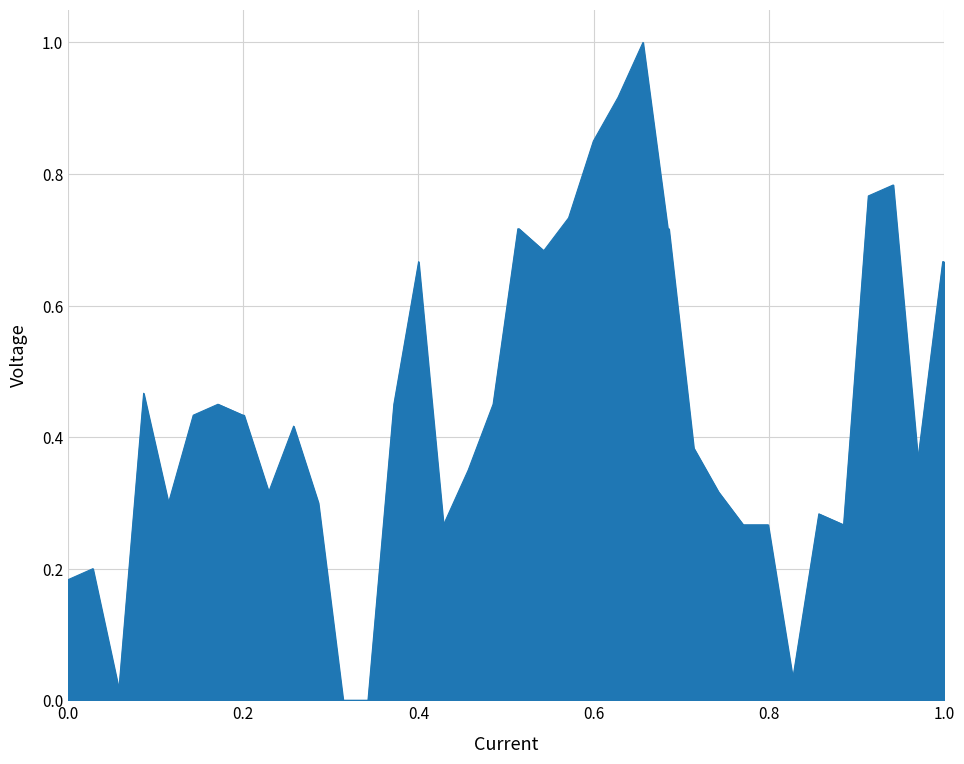

What is the difference between the maximum and minimum values?

1.0